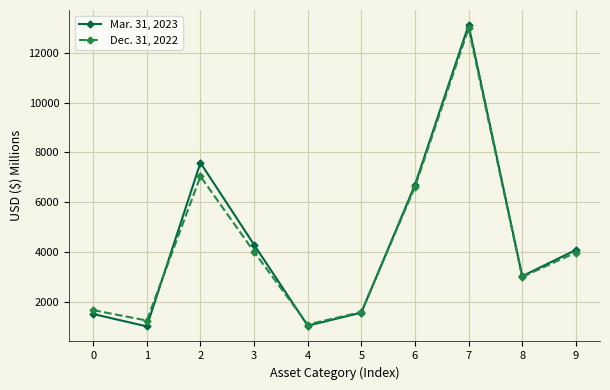

What is the total value across all series at 7?

26095